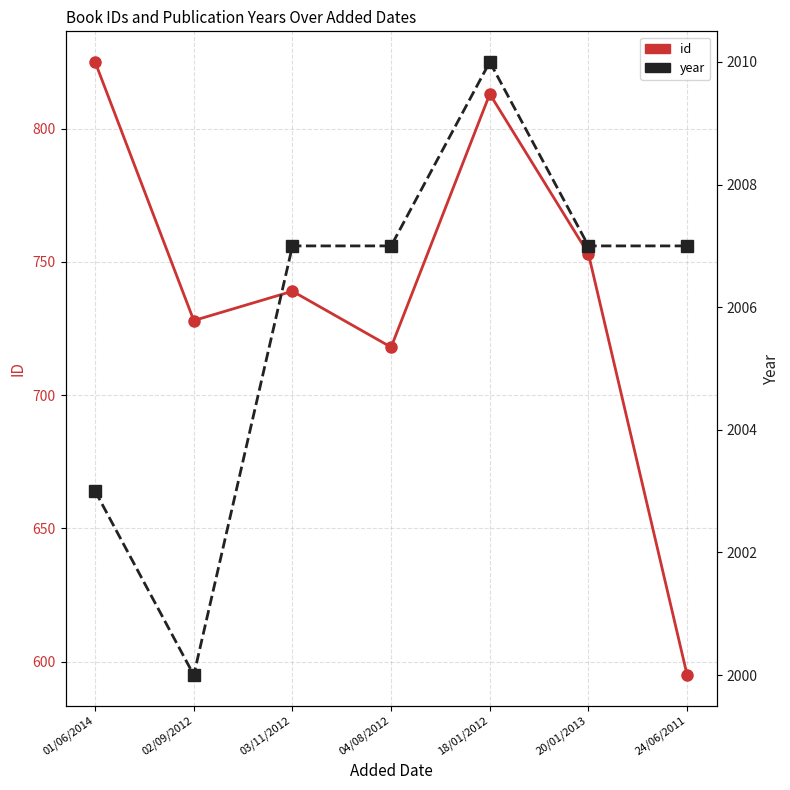

List the series in order of their peak value, lowest first.

id, year